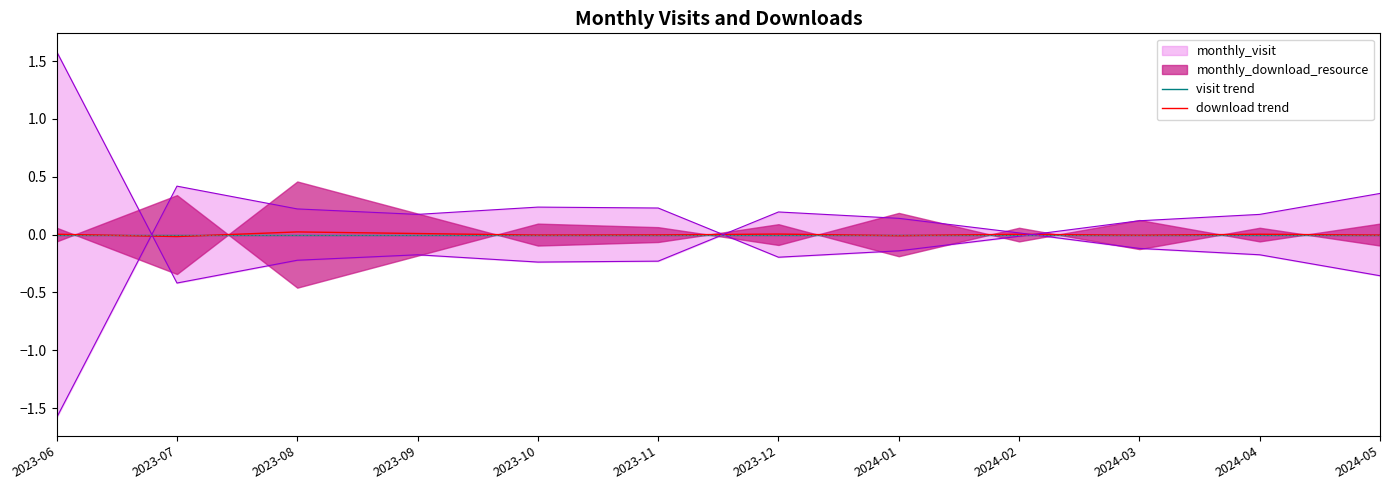

True or false: visit trend has more than 2 interior local peaks.

False